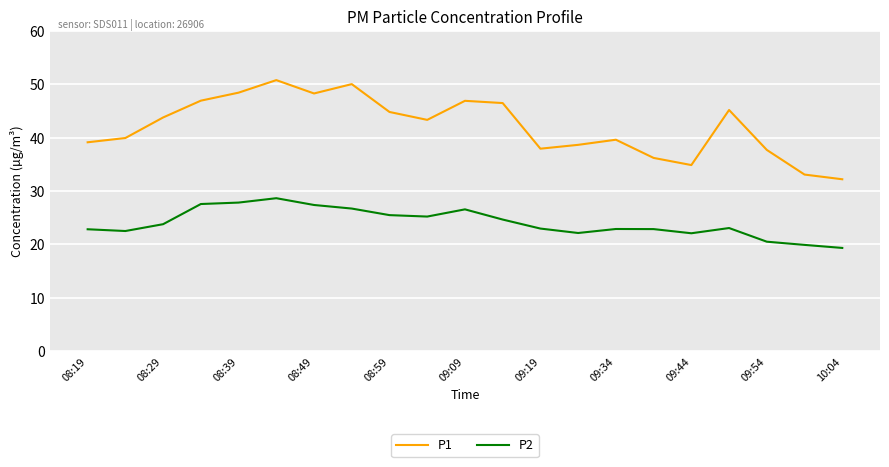

What is the difference between the maximum and minimum values in the P1 series?

18.6